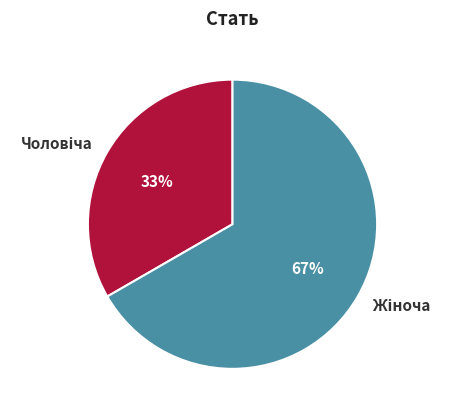

To the nearest percent, what is the average slice percentage?

50%